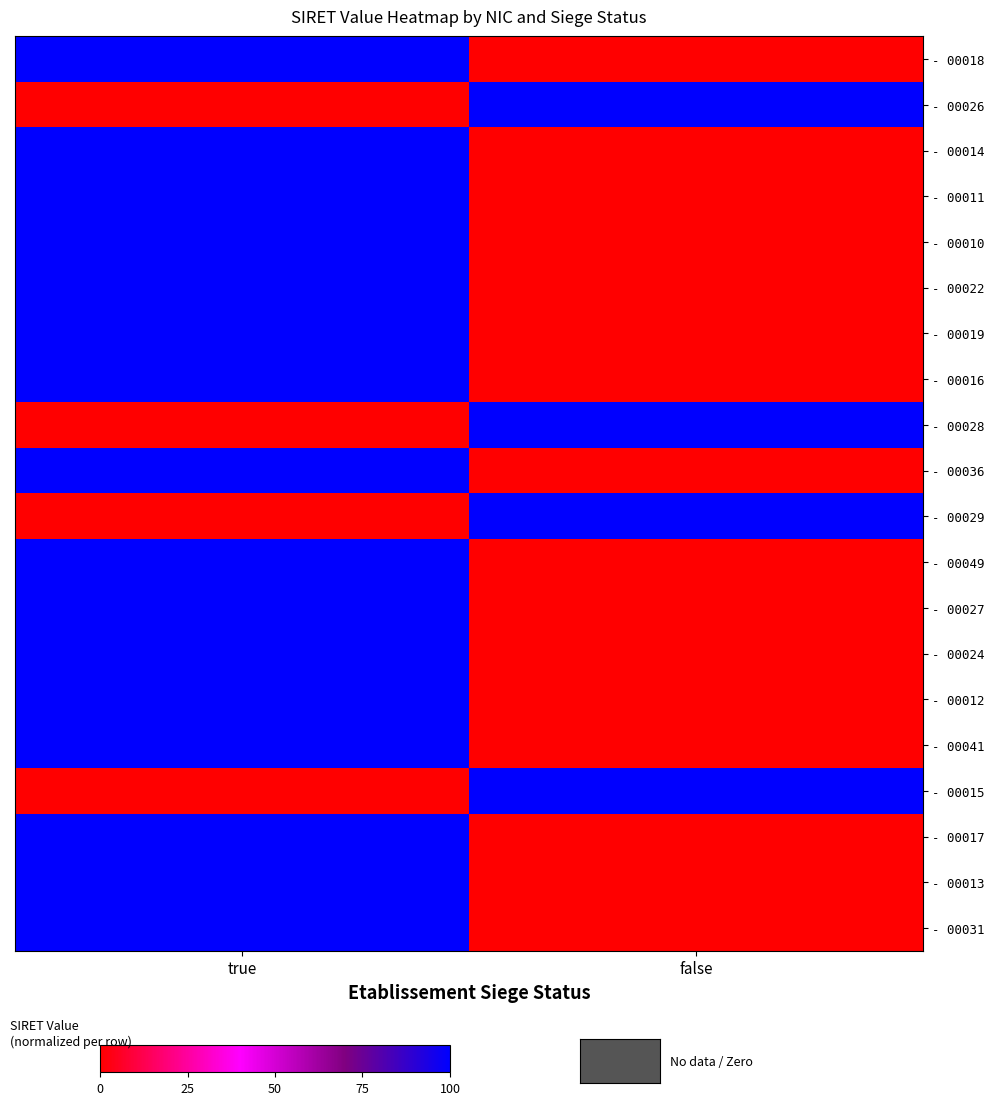

What is the total value across all series at true?

1600